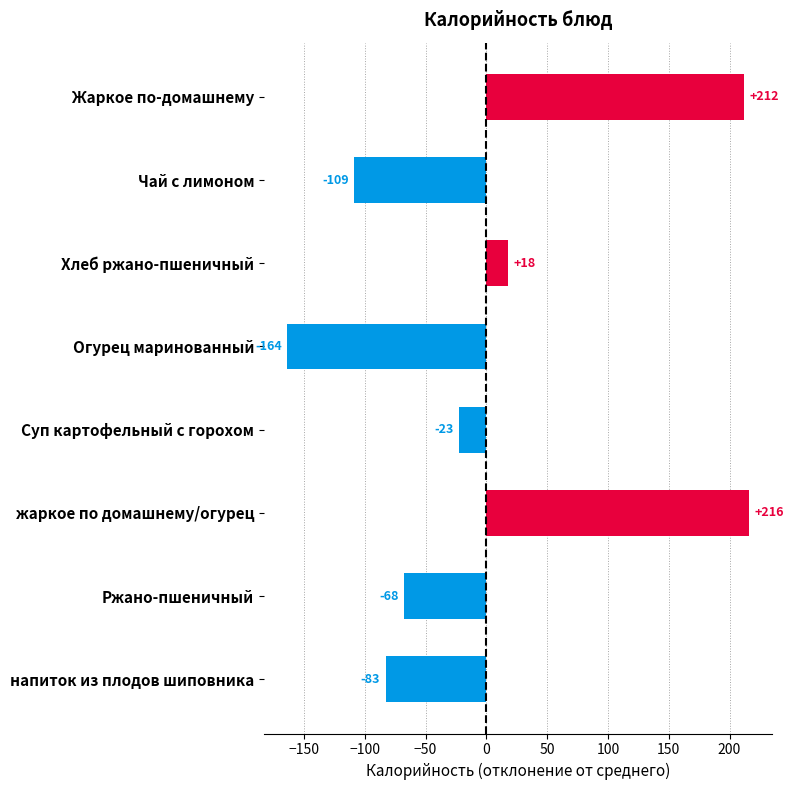

Count the number of categories in the chart.

8